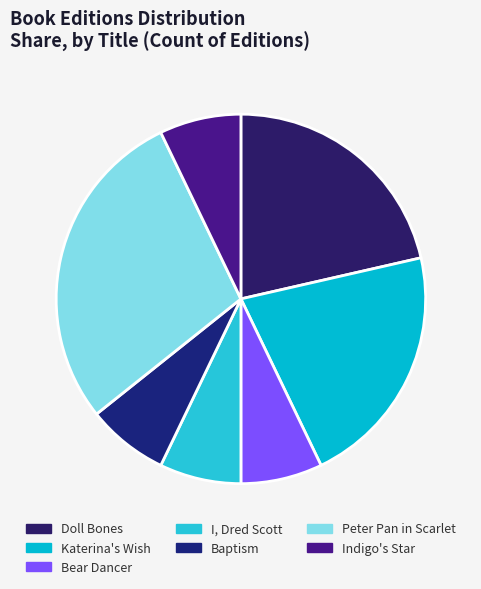

Count the number of slices in the pie.

7